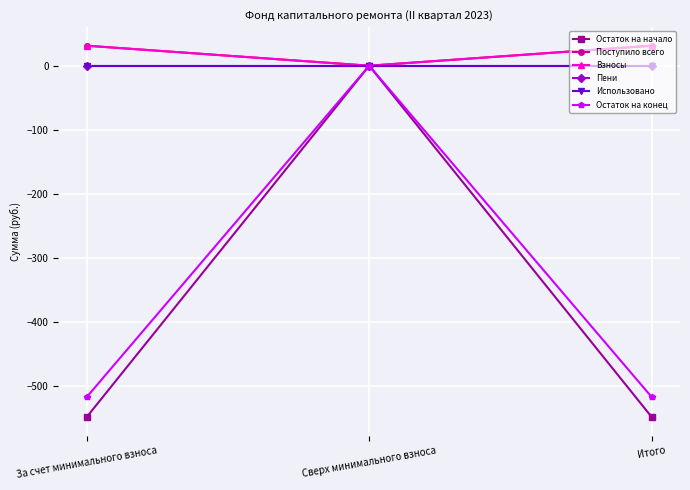

Does the chart have visible grid lines?

Yes